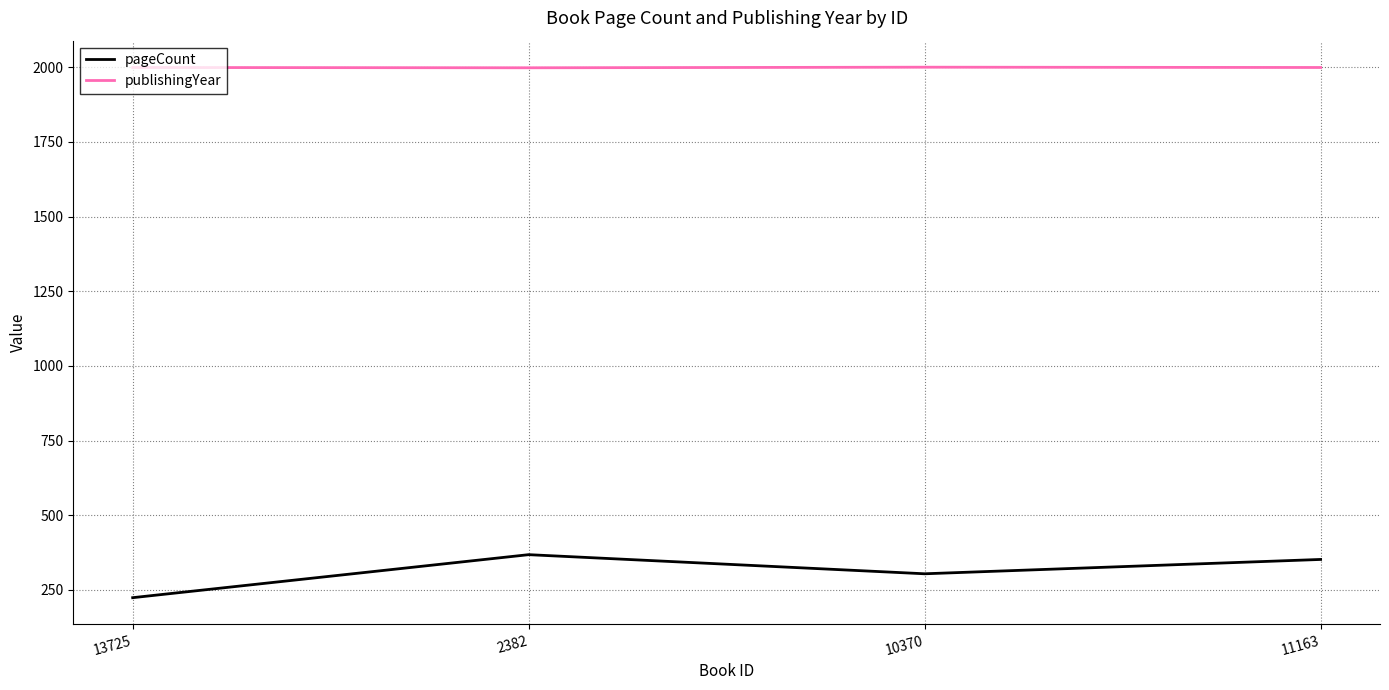

What is the sum of all publishingYear values?

7996